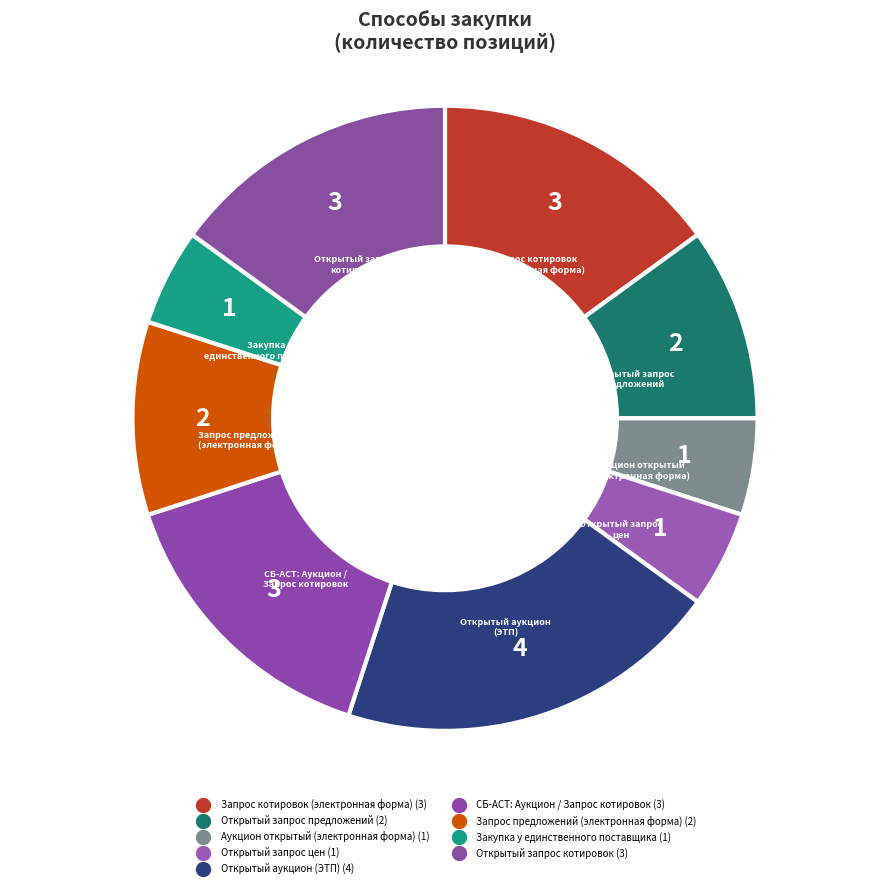

Does any single category account for the majority?

No